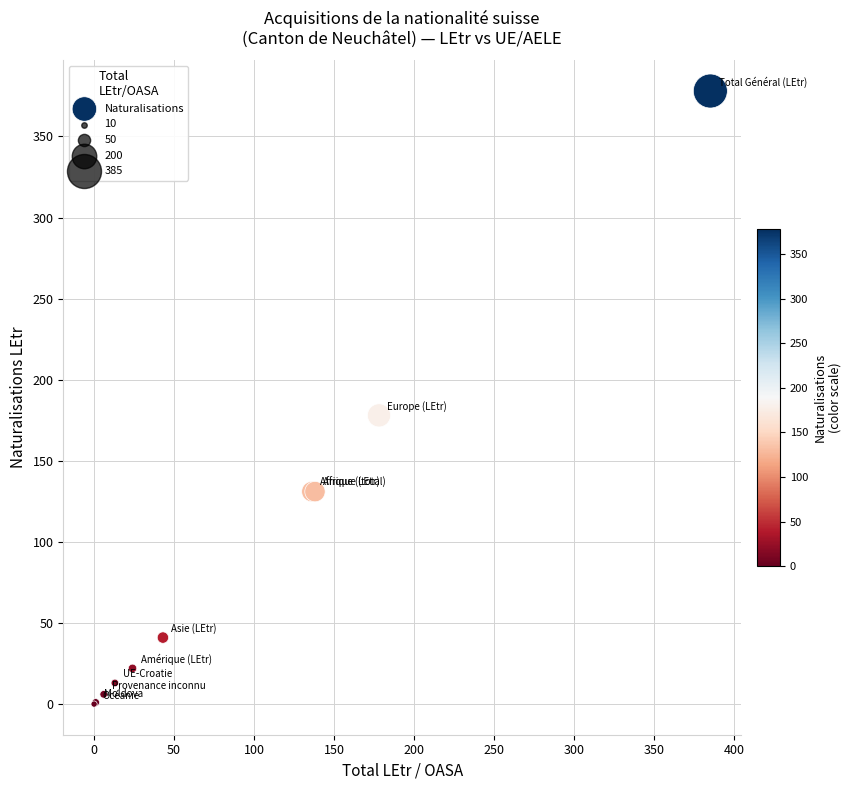

What Y value in the scatter plot is closest to 189?

178